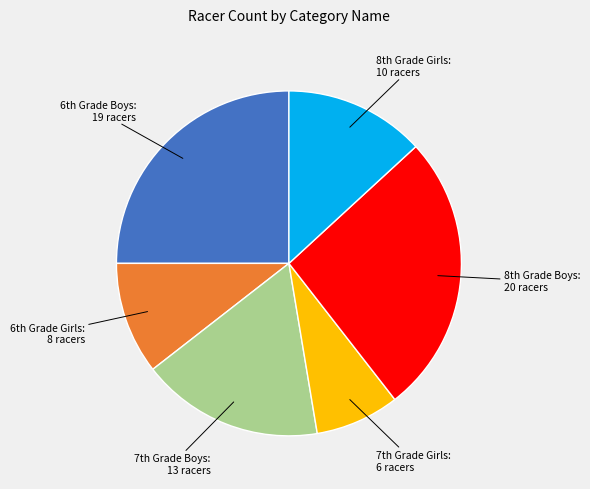

Is there a majority slice in this chart?

No